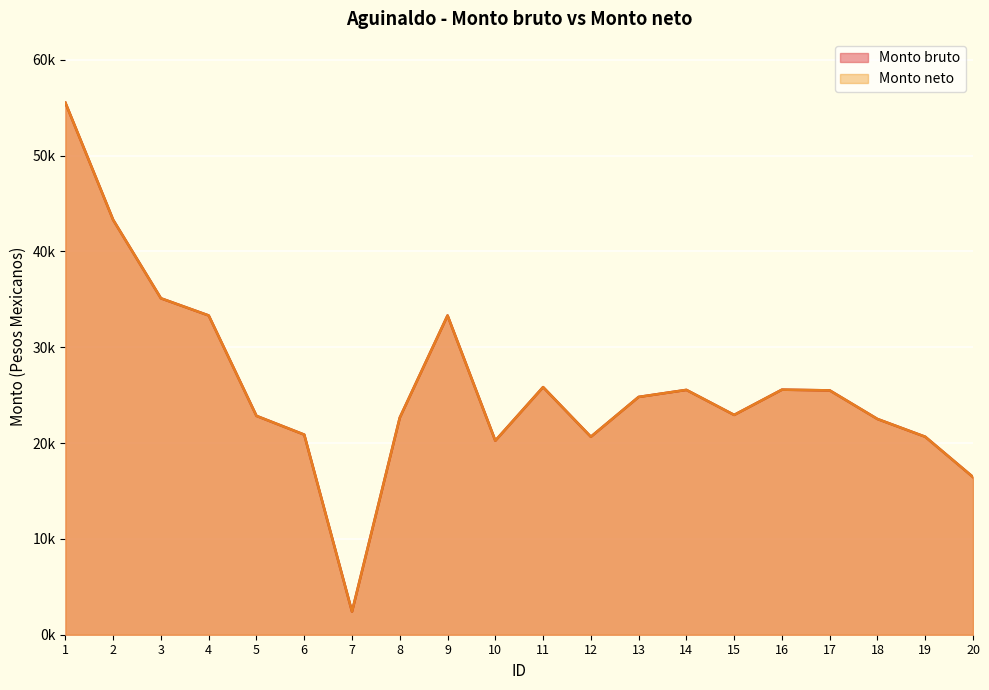

Between 17 and 20, which series saw the biggest shift?

Monto bruto